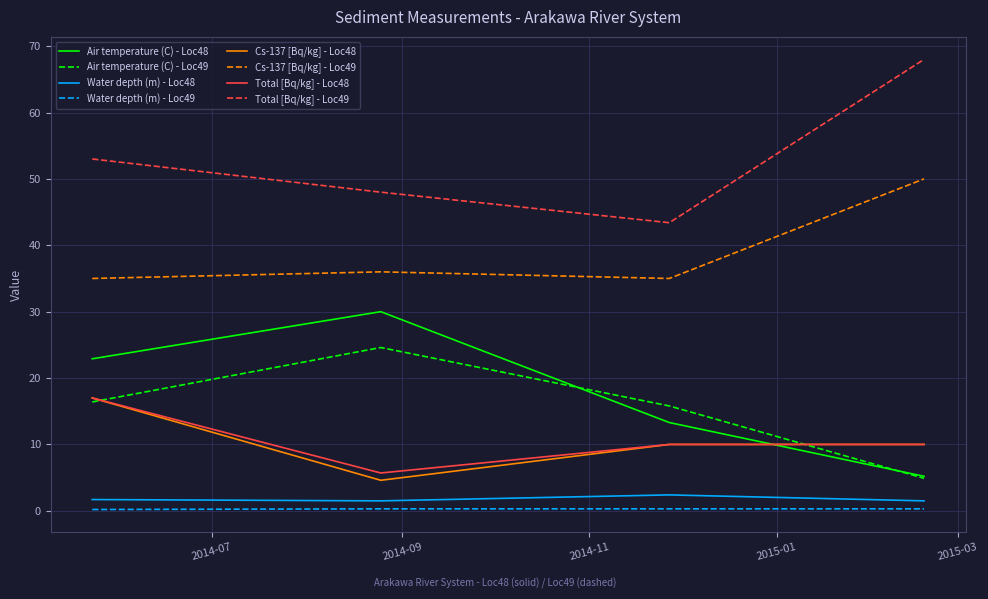

True or false: Cs-137 [Bq/kg] - Loc48 and Water depth (m) - Loc48 intersect in this chart.

False